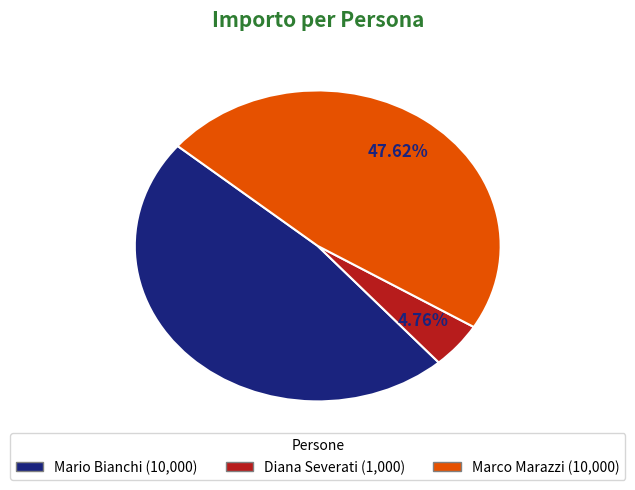

Count the number of slices in the pie.

3